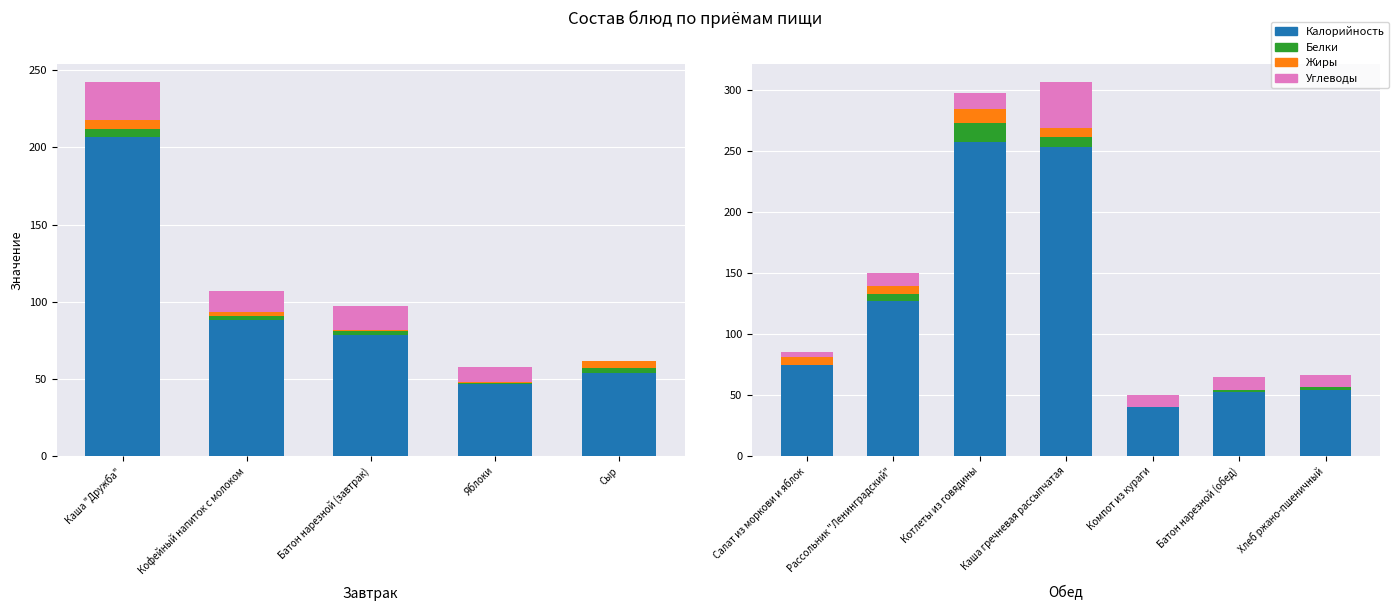

How many values in the Углеводы series are below 10?

2